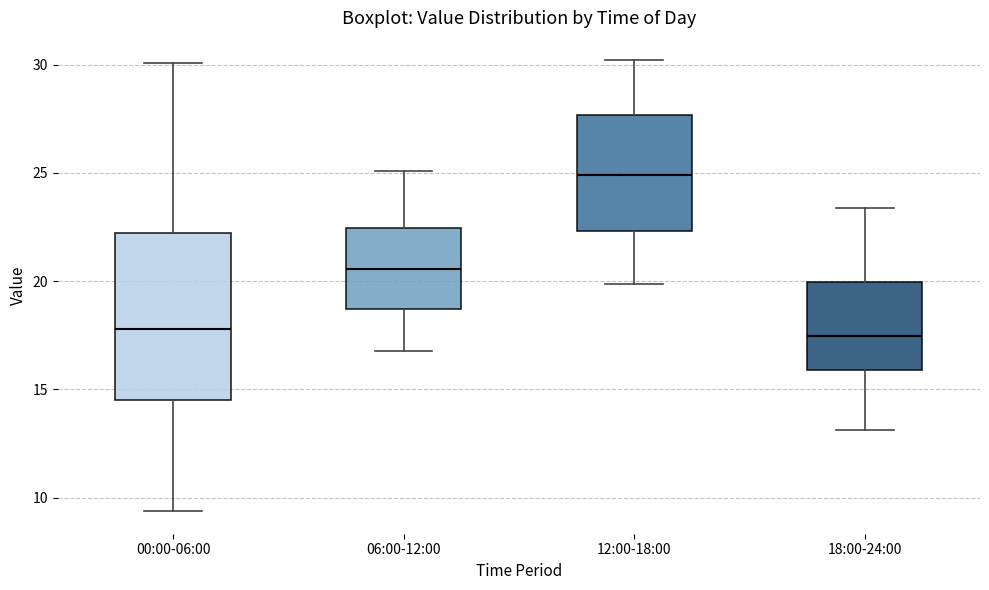

Reading left to right, transcribe this box plot: for each box, give where its median line is, the range the box spans, and where its two whiskers end, as read against the y-axis. The values are not printed on the chart, so give them approximately, as read against the axis.

00:00-06:00: median 18.0, box 14.5 to 22.0, whiskers 9.5 to 30.0
06:00-12:00: median 20.5, box 18.5 to 22.5, whiskers 17.0 to 25.0
12:00-18:00: median 25.0, box 22.5 to 27.5, whiskers 20.0 to 30.0
18:00-24:00: median 17.5, box 16.0 to 20.0, whiskers 13.0 to 23.5